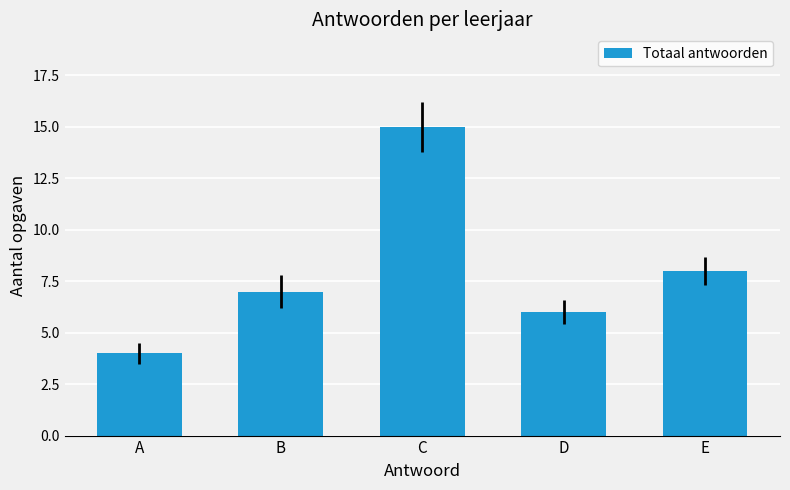

What is the difference between the maximum and minimum values?

11